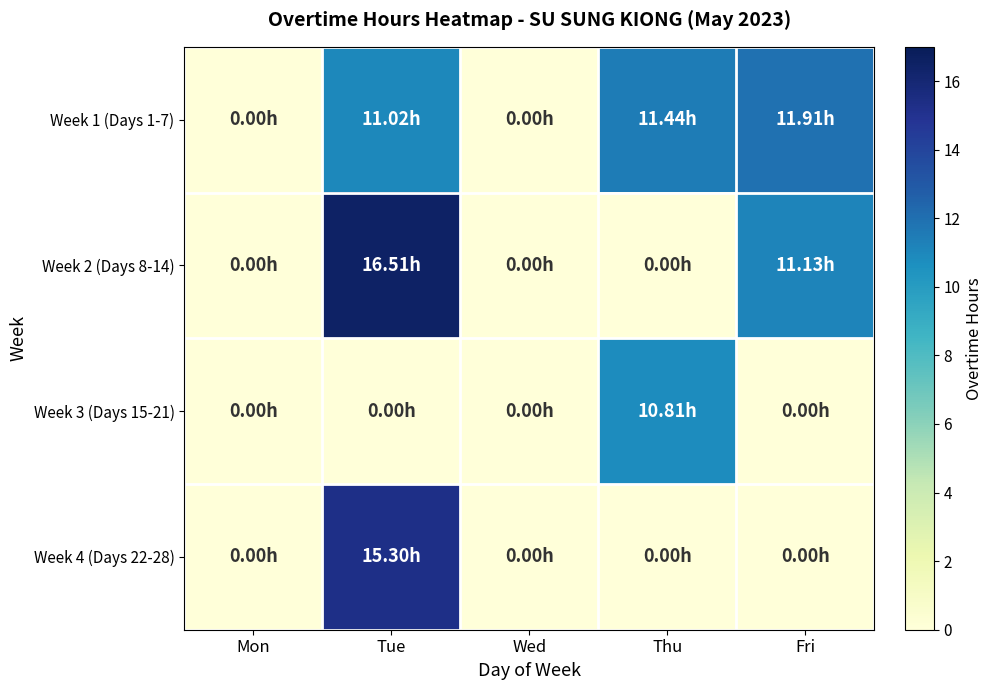

How many categories are shown in the chart?

5